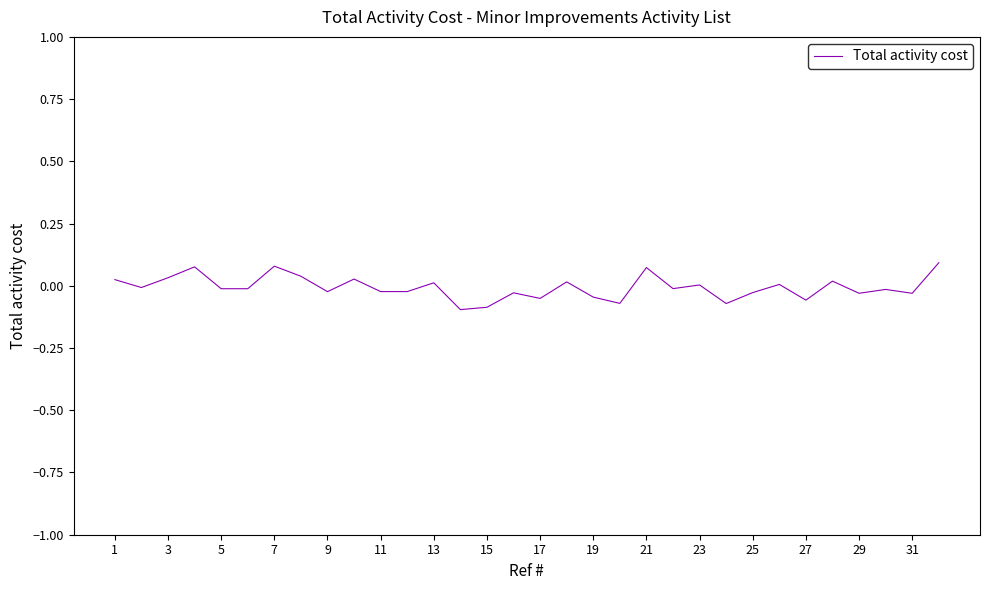

How many lines are shown in the chart?

1